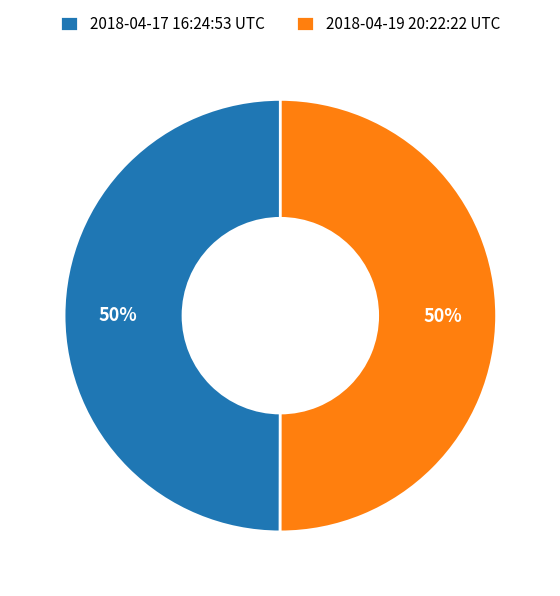

True or false: 2018-04-19 20:22:22 UTC accounts for 50% of the total.

True